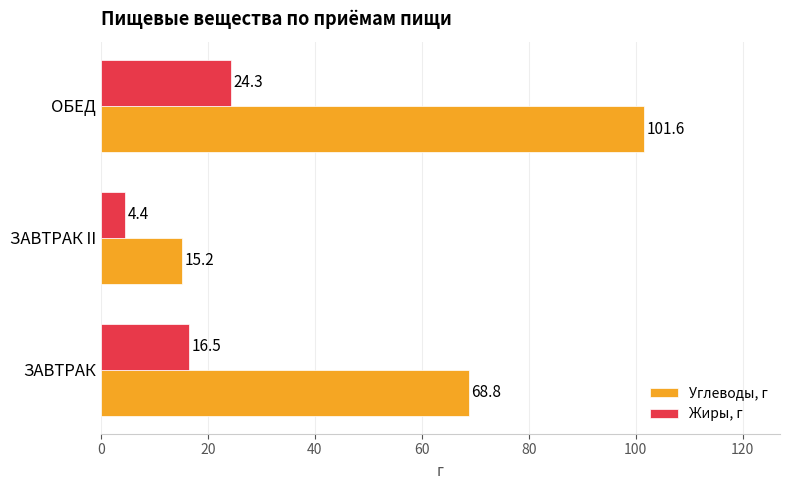

List the series in order of their overall mean, highest first.

Углеводы, г, Жиры, г